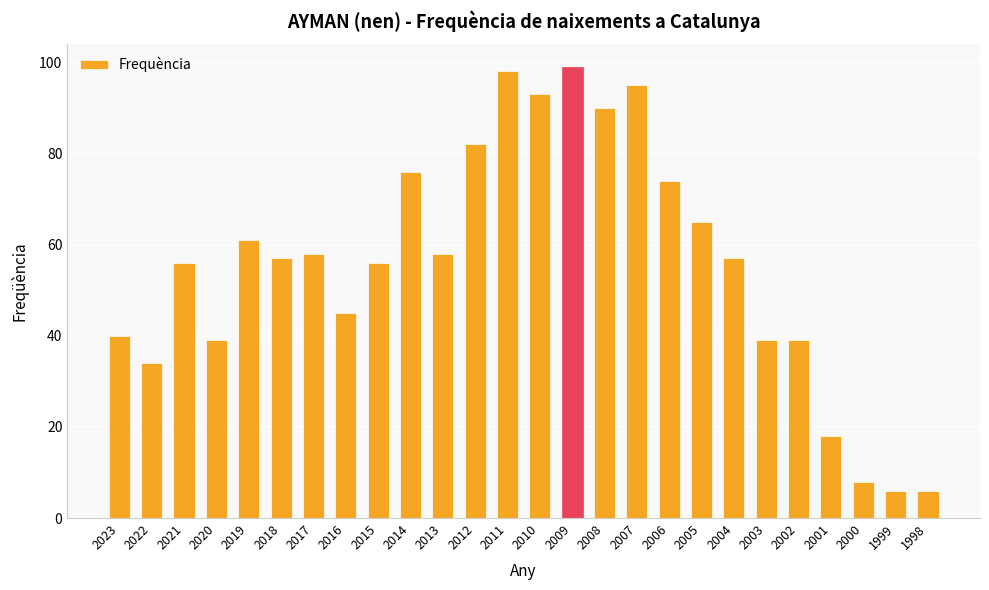

What is the difference between the maximum and minimum values?

93